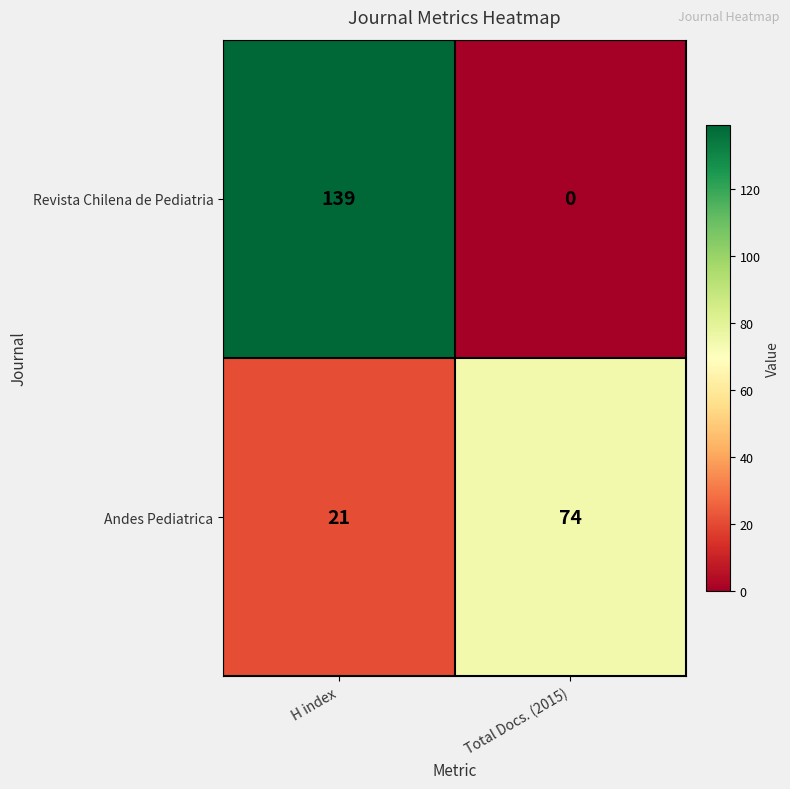

What is the spread (max minus min) of values at H index?

118